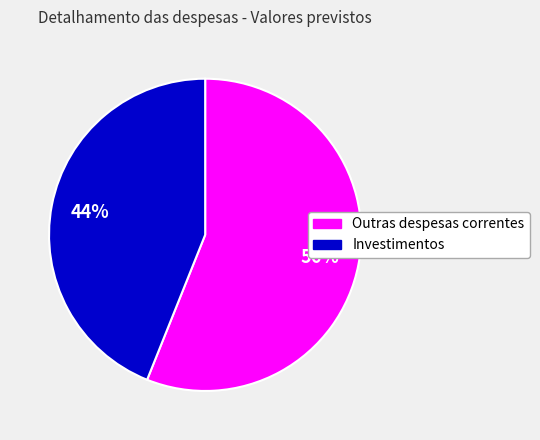

To the nearest percent, what portion does Outras despesas correntes represent?

56%